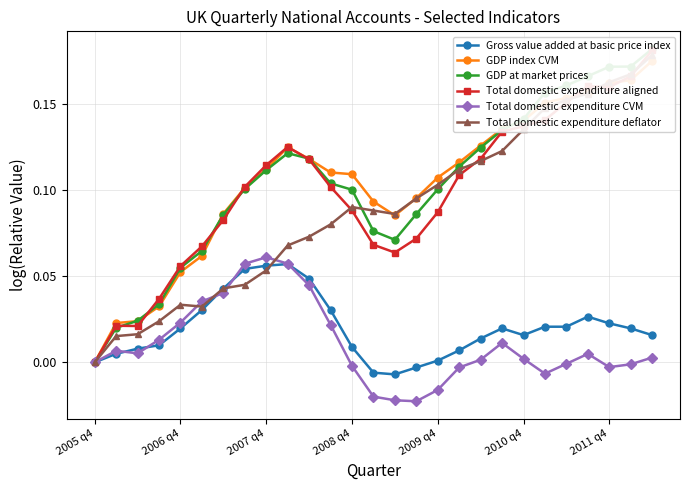

Is it true that Total domestic expenditure aligned equals 0.1 at 14?

True